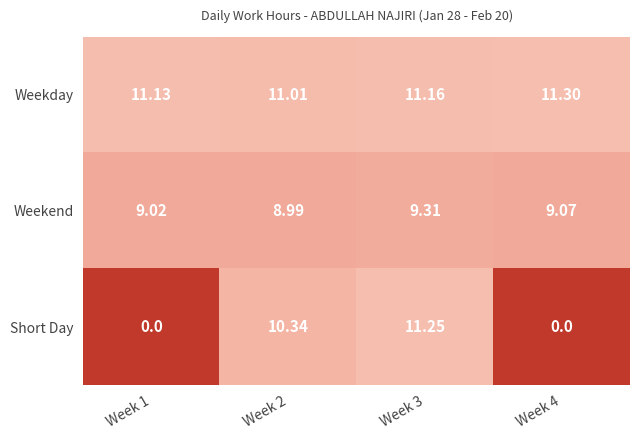

Rank the series at Week 2 from lowest to highest value.

Weekend, Short Day, Weekday